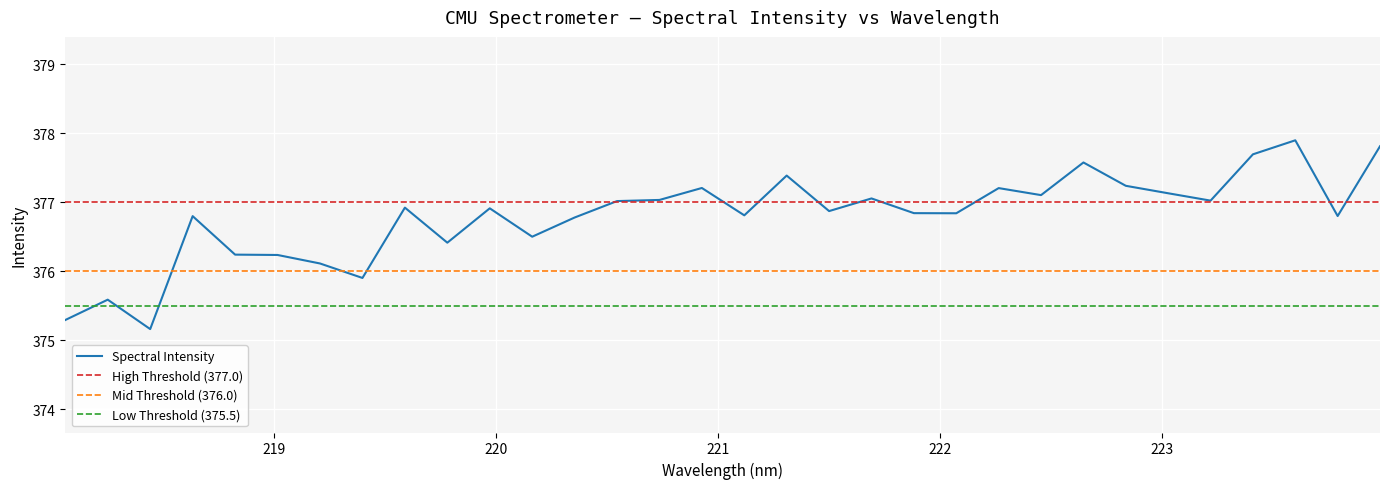

What is the difference between the maximum and minimum values?

2.7